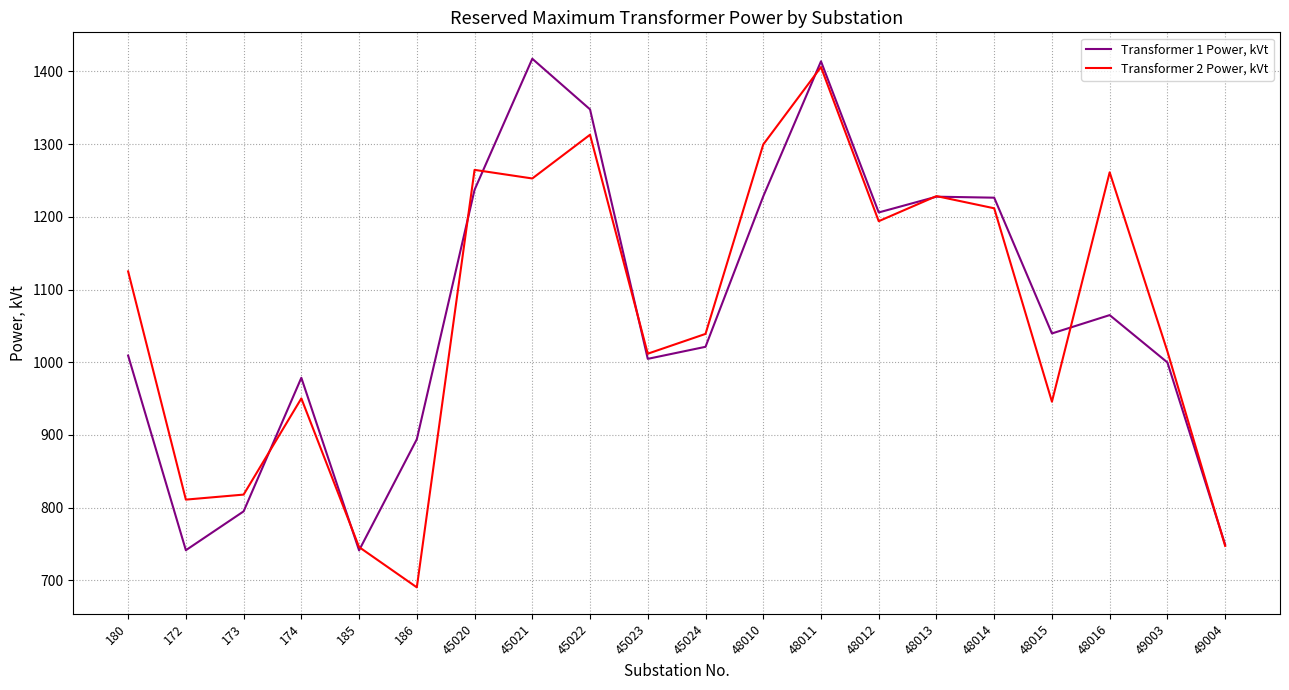

List the series in order of their overall mean, lowest first.

Transformer 2 Power, kVt, Transformer 1 Power, kVt